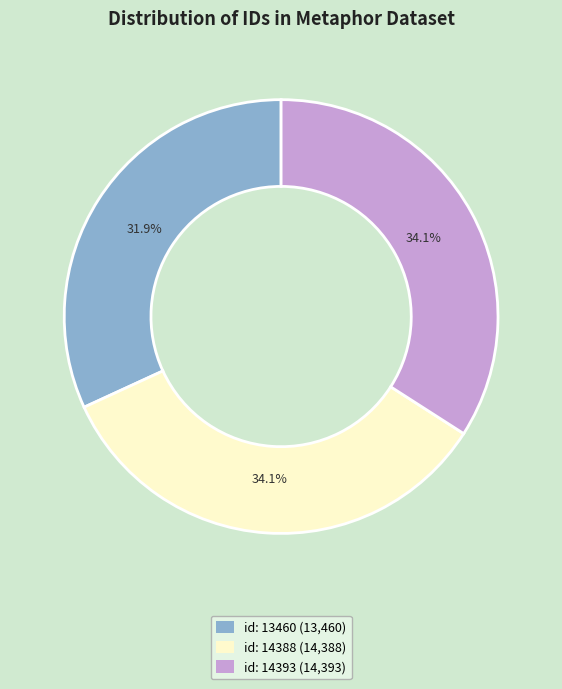

What percentage is NOT represented by id: 14393?

65.9%